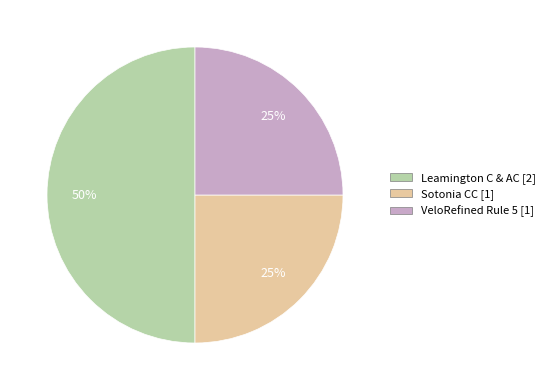

To the nearest percent, what is the difference between the largest and smallest slice percentages?

25%